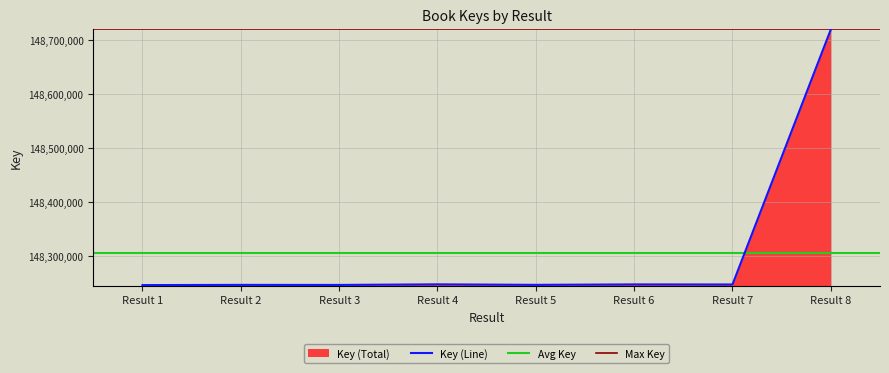

At which label does Key (Line) reach its peak?

Result 8